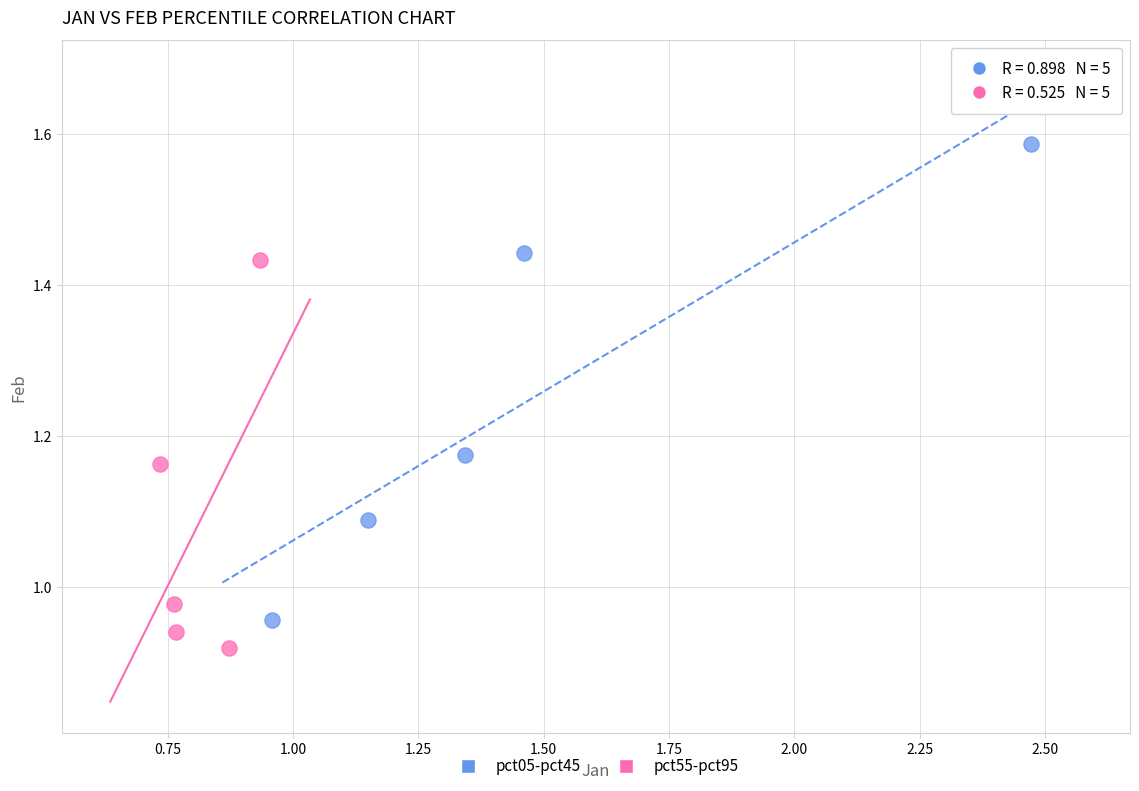

Which series reaches the maximum Y coordinate?

pct05-pct45